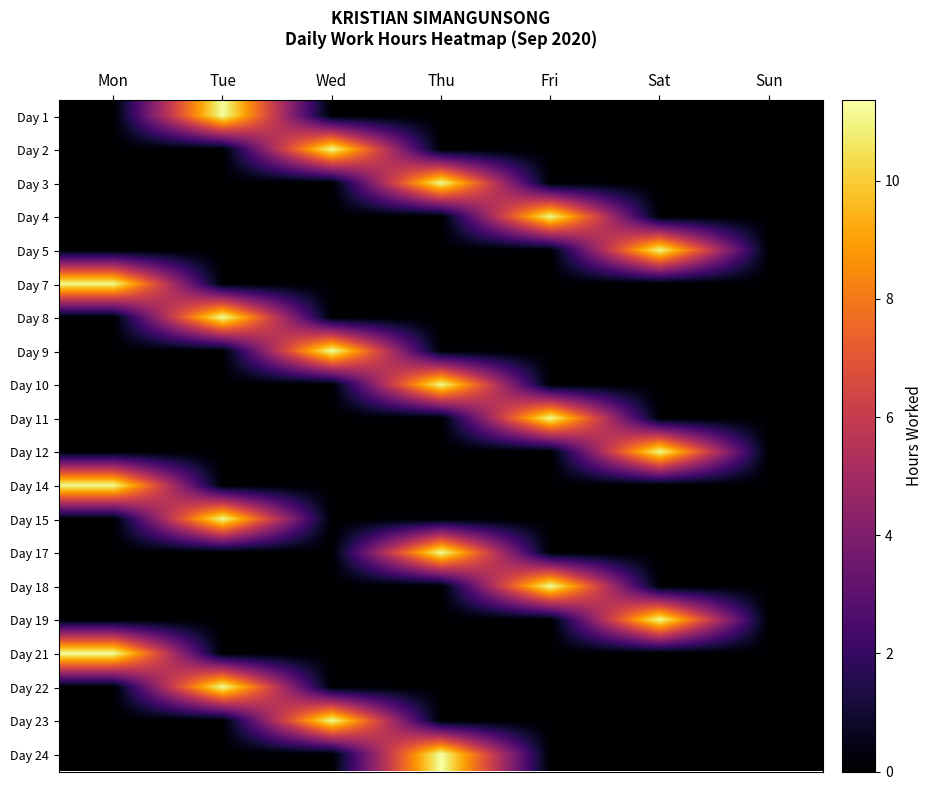

What is the spread (max minus min) of values at Tue?

11.3